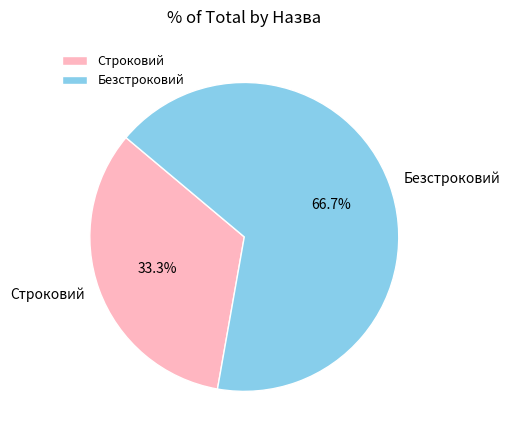

What is the largest slice in the pie chart?

Безстроковий